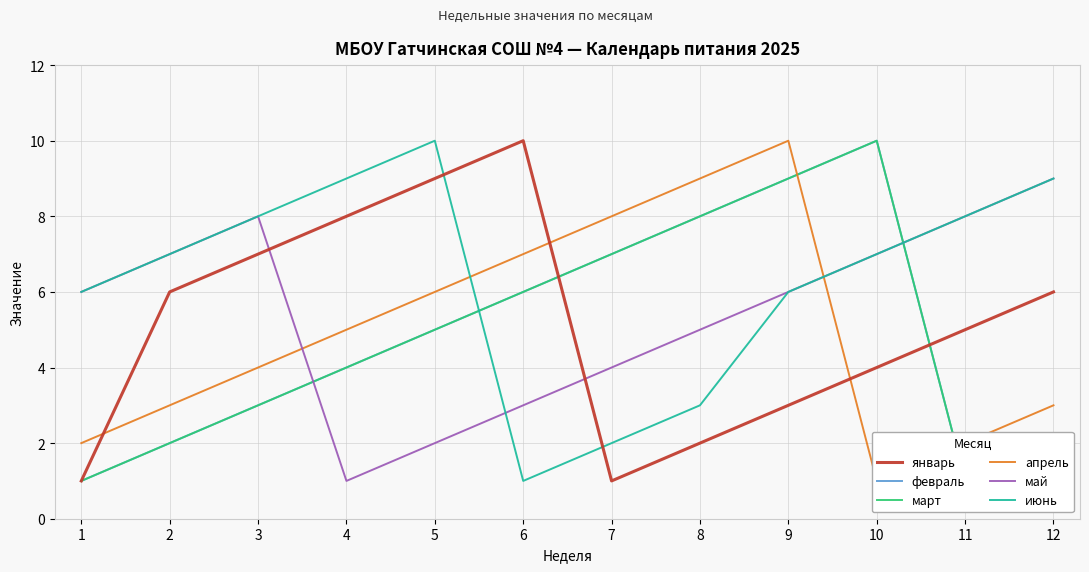

Which category has the highest value in the апрель series?

9